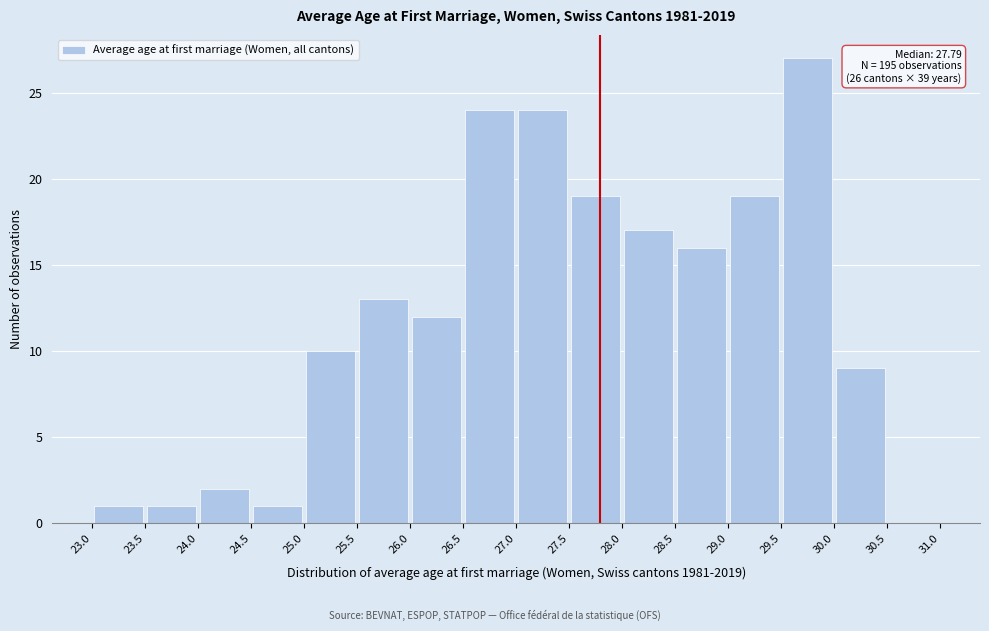

Which range on the x-axis has the tallest bar?

29.5 to 30.0